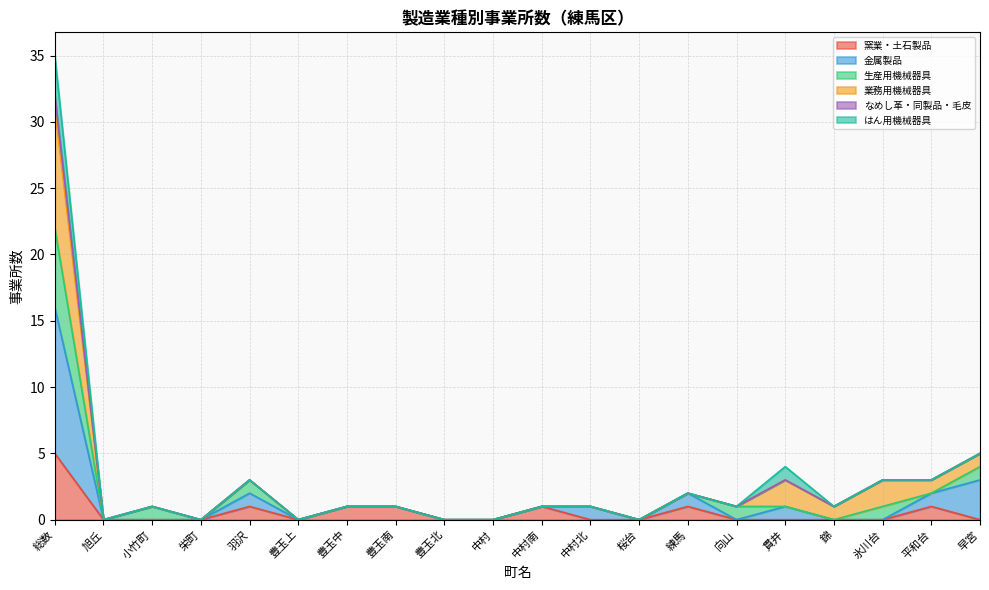

Is it true that 窯業・土石製品 equals 2 at 豊玉上?

False